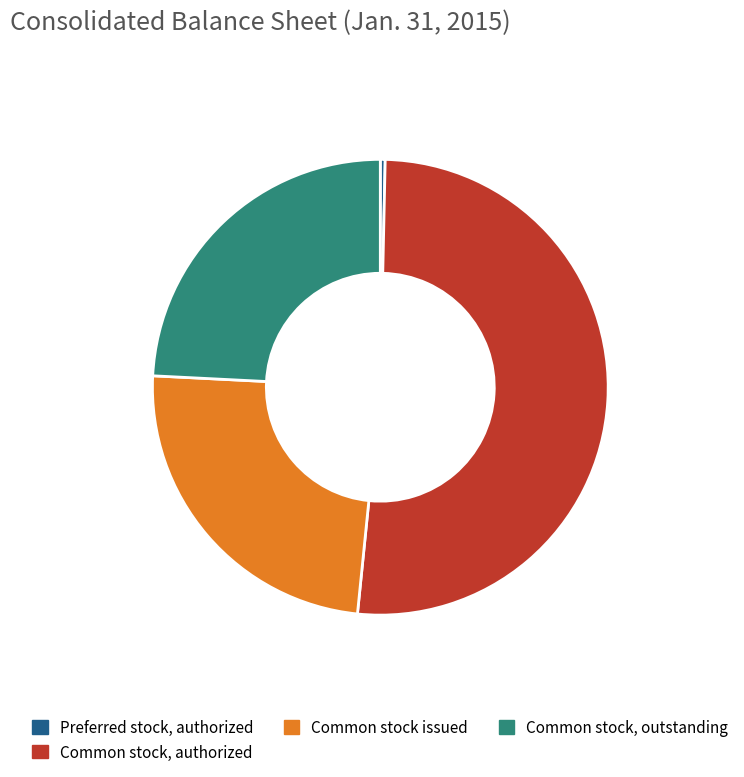

Between Common stock, outstanding and Common stock, authorized, which is larger?

Common stock, authorized